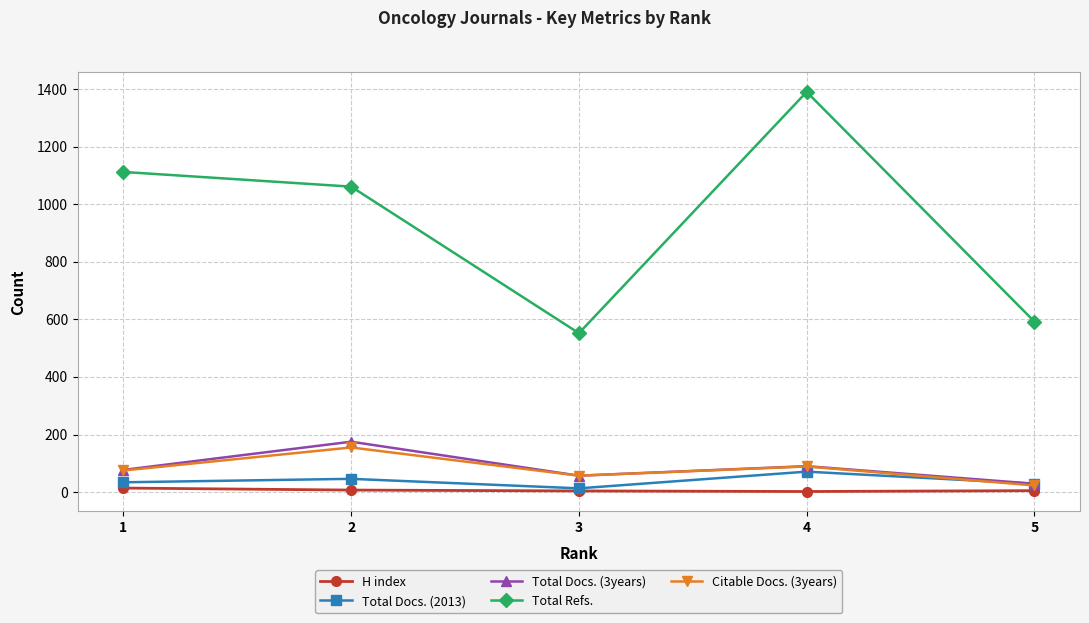

At how many categories does at least one series exceed 911?

3